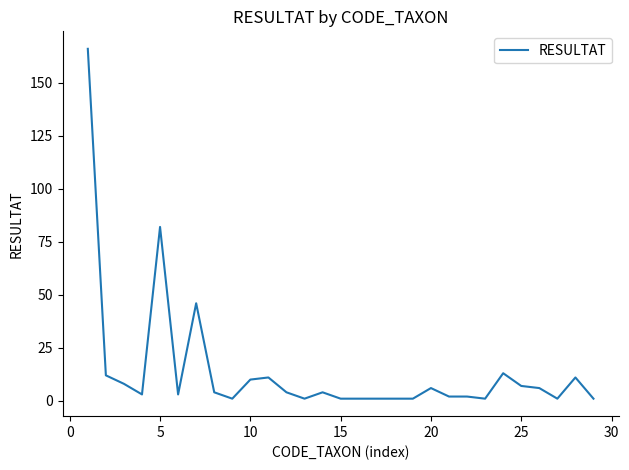

What is the maximum value shown in the chart?

166